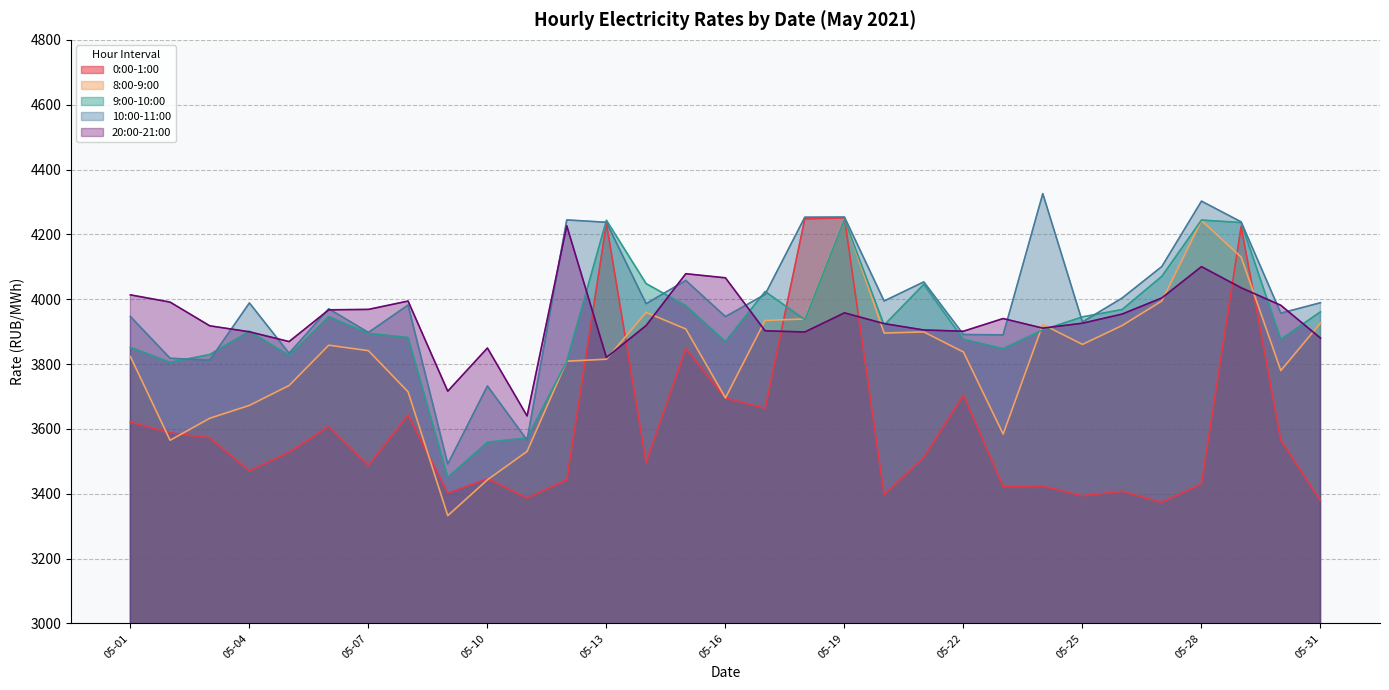

What are all the series names shown in the legend?

0:00-1:00, 8:00-9:00, 9:00-10:00, 10:00-11:00, 20:00-21:00